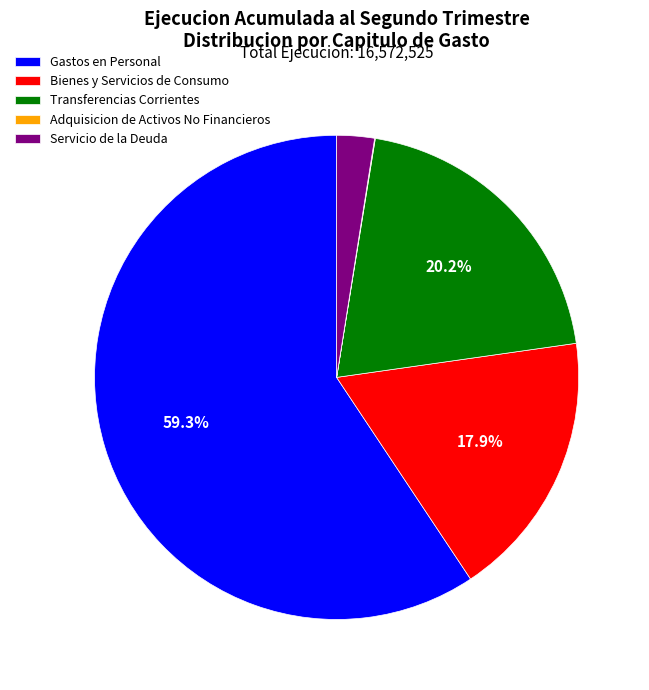

Does Gastos en Personal represent more than half of the total?

Yes